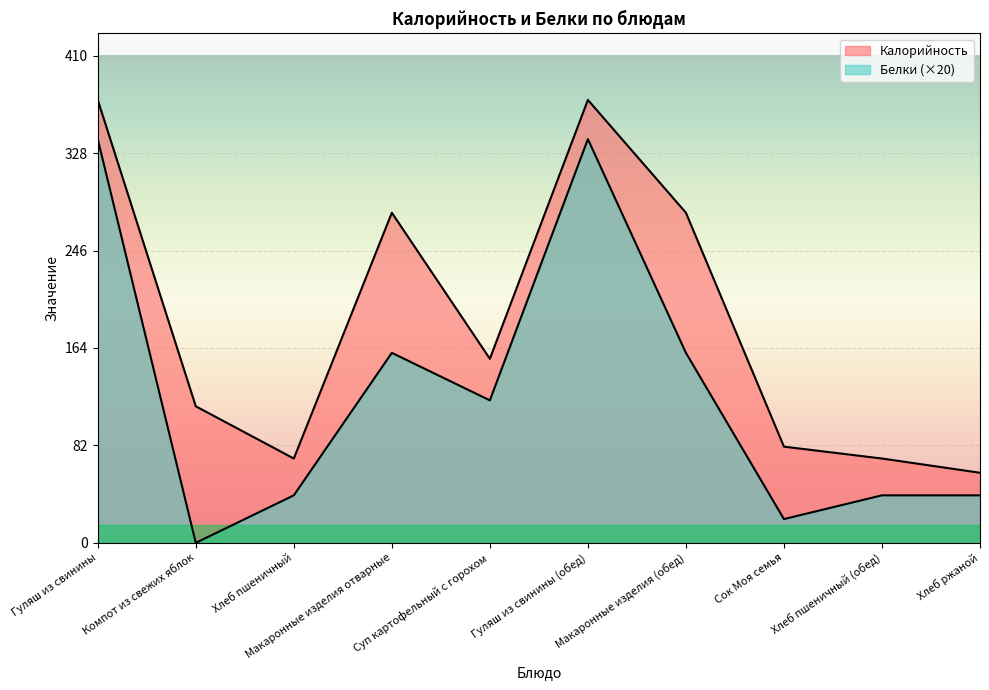

How many data points in Калорийность are above 155?

4